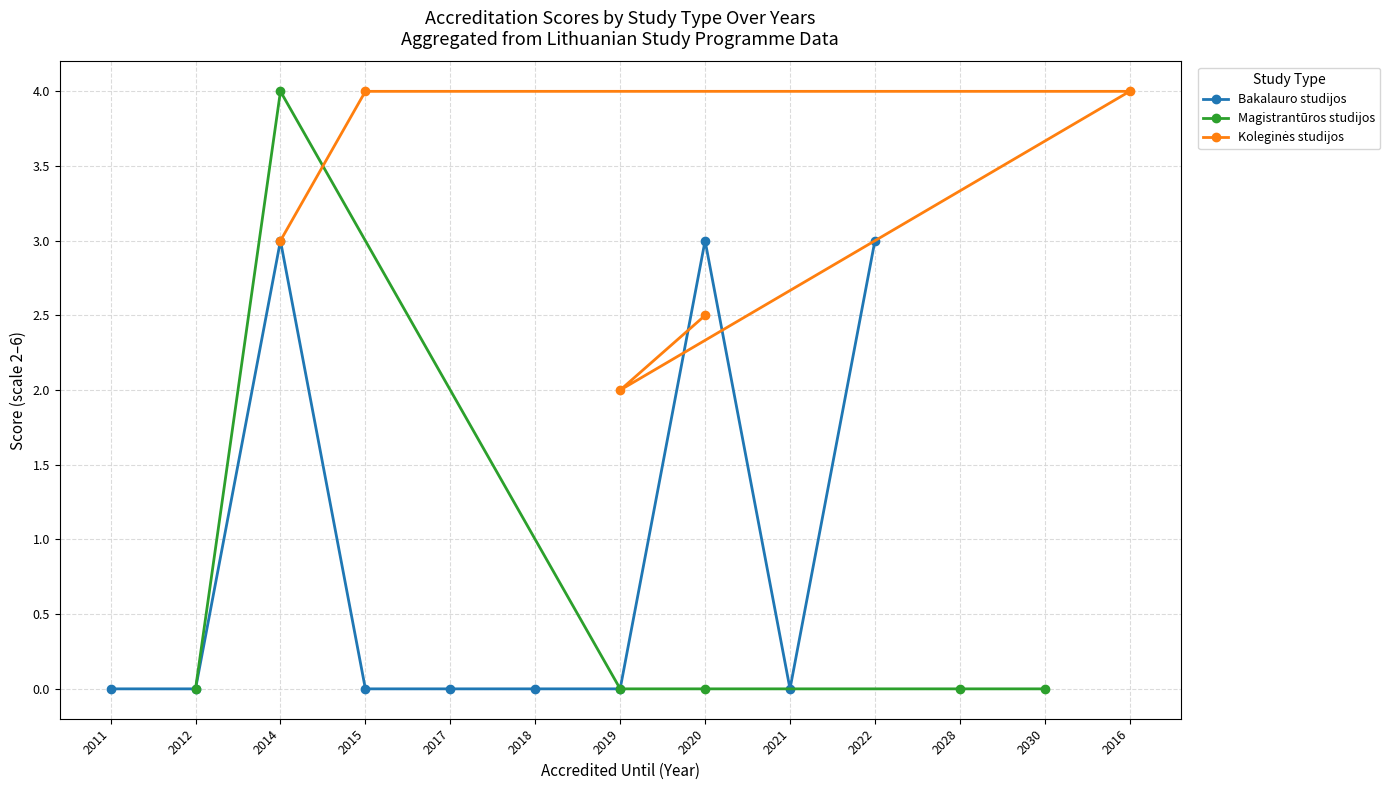

How many distinct data groups are displayed?

3